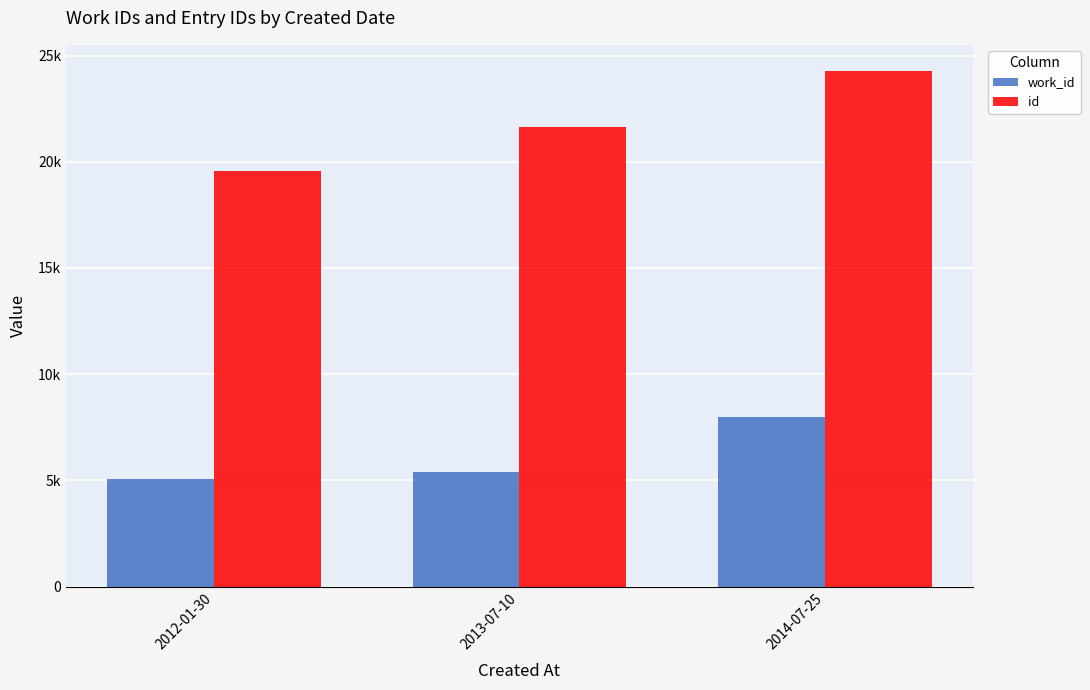

Does the chart contain stacked bars?

No